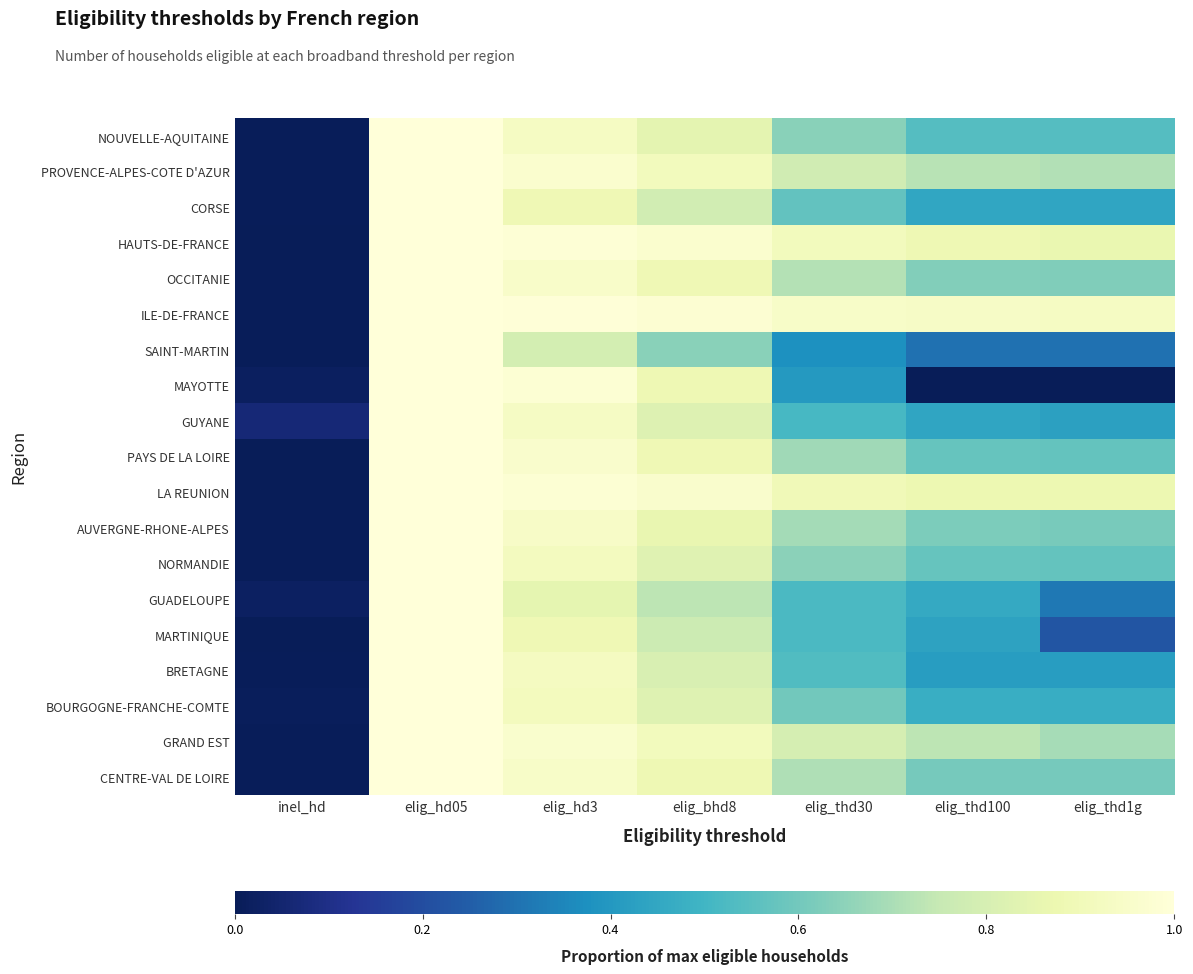

Between elig_hd05 and elig_thd1g, which series saw the biggest shift?

MAYOTTE